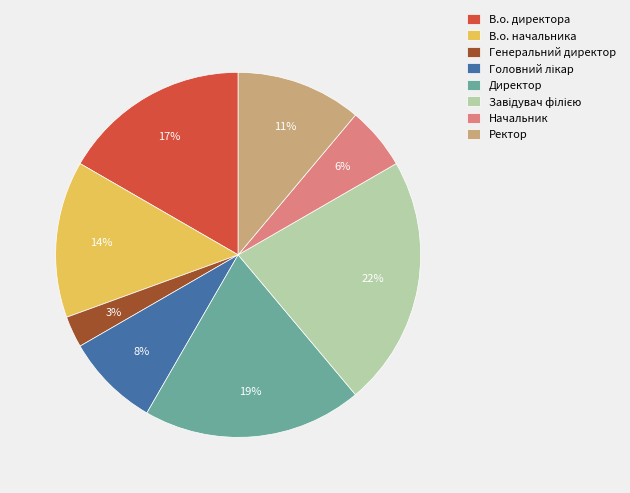

Is the sum of Ректор and В.о. начальника greater than half?

No